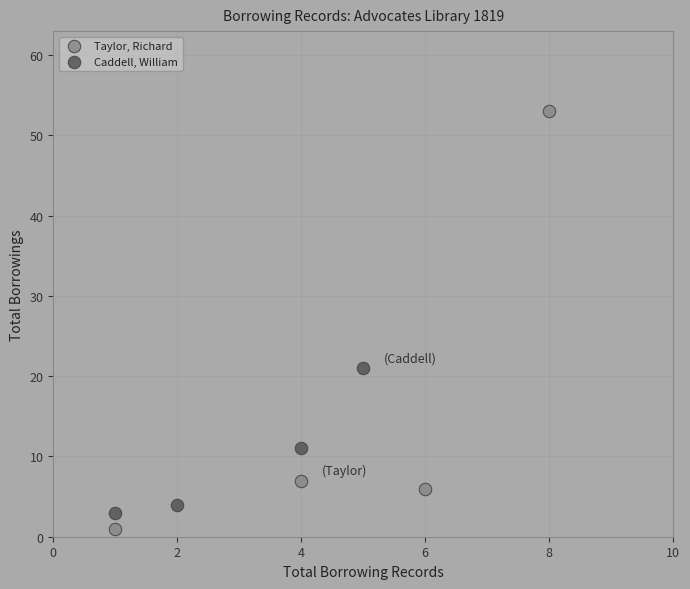

What are all the series names shown in the legend?

Caddell, William, Taylor, Richard